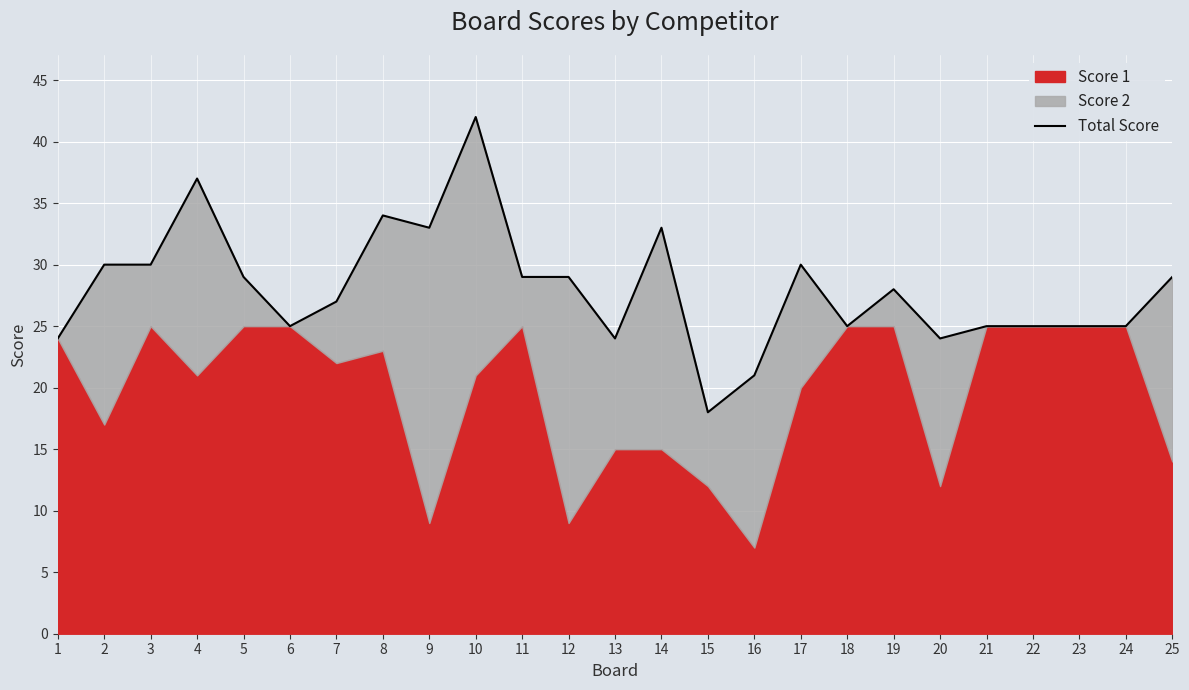

How many values exceed 28?

12